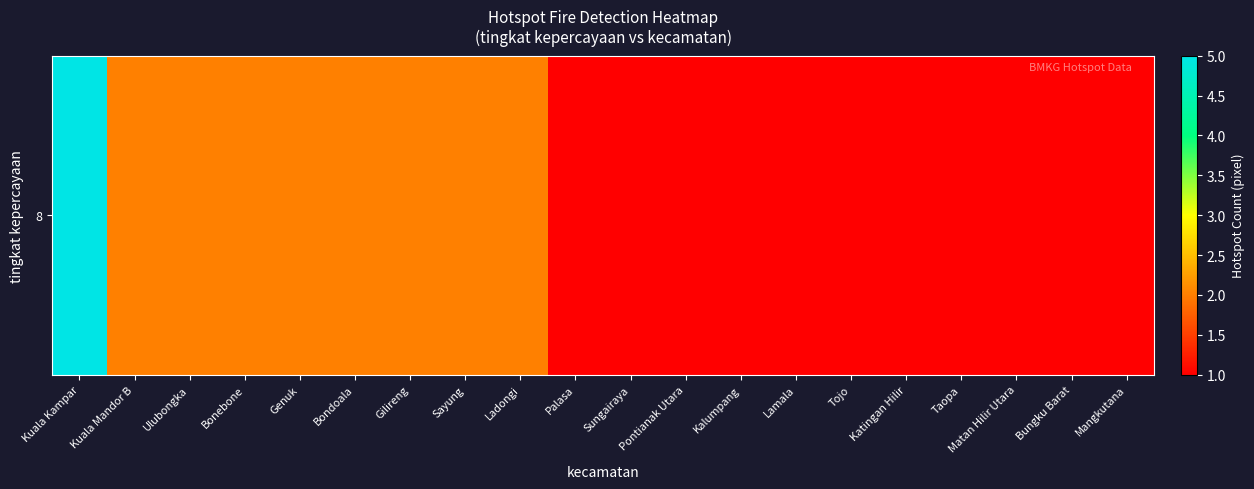

Read the value at Palasa.

1